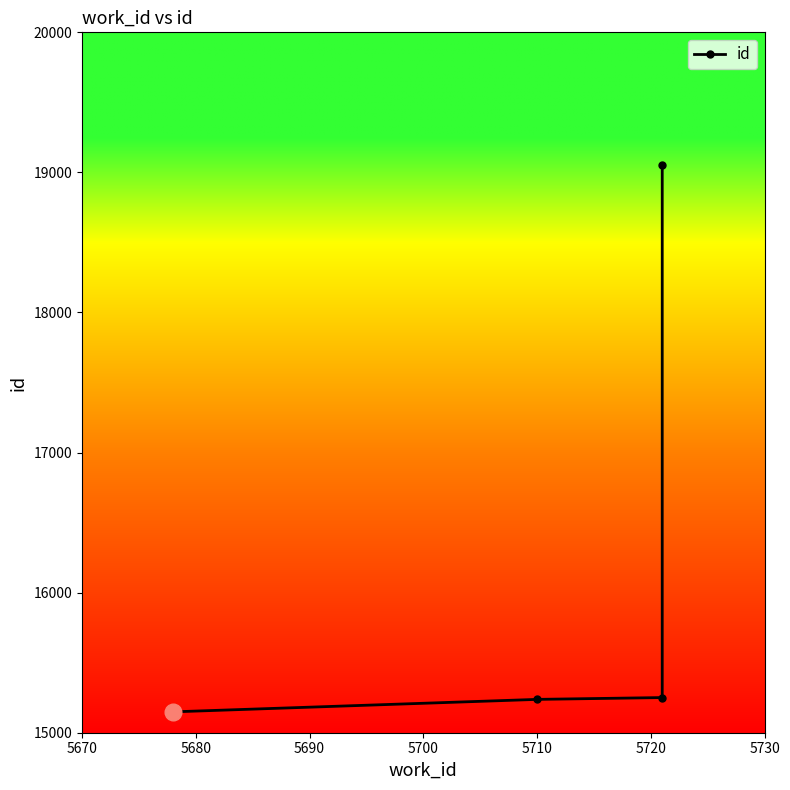

How many data points are above 15251?

1